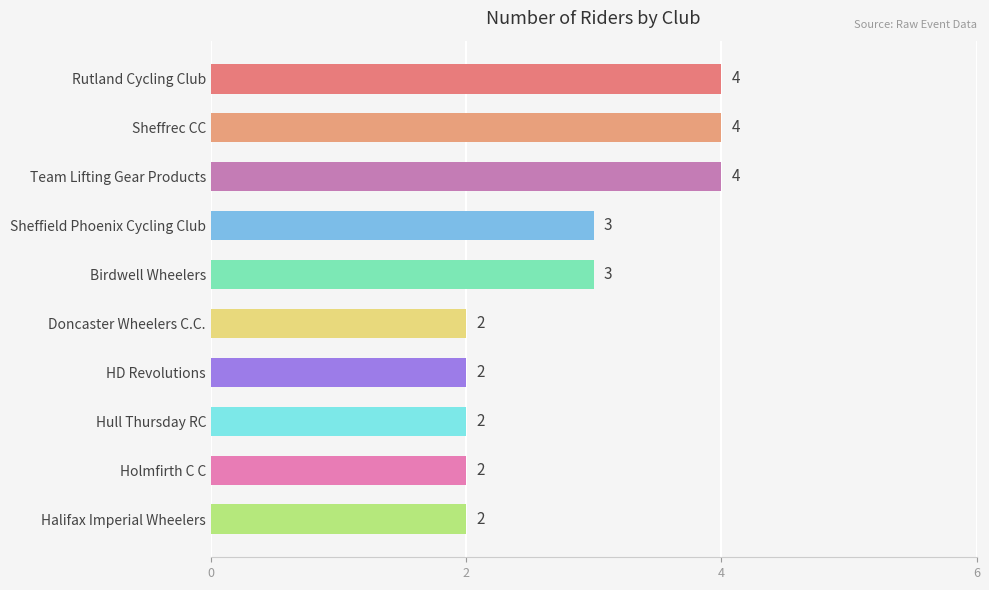

What is the greatest value displayed?

4